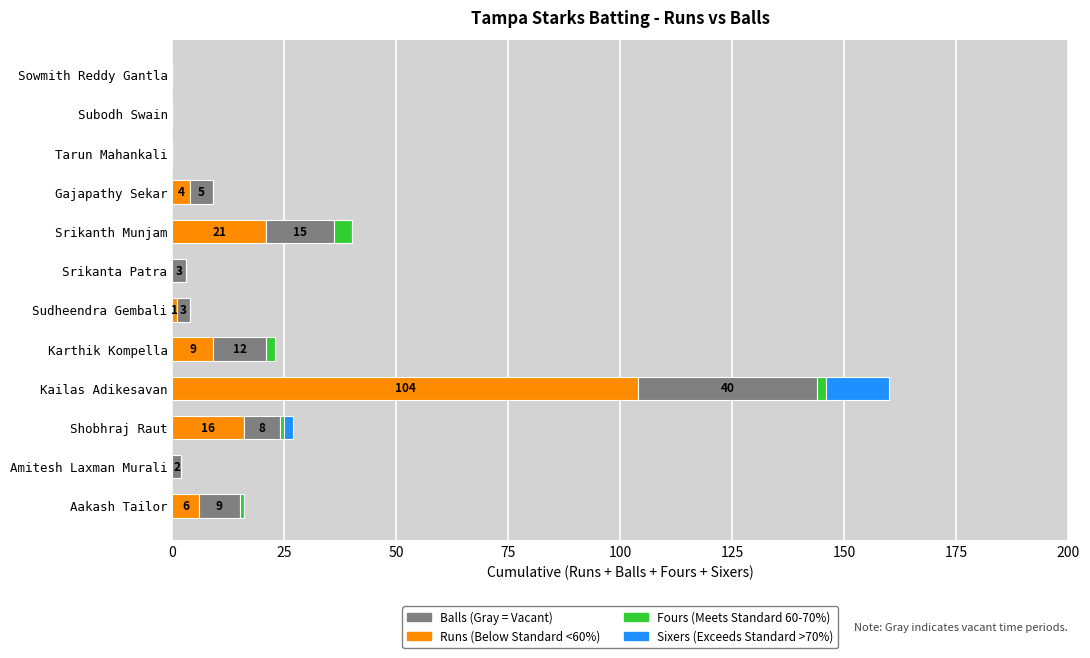

At which category is the sum across all series the highest?

Kailas Adikesavan